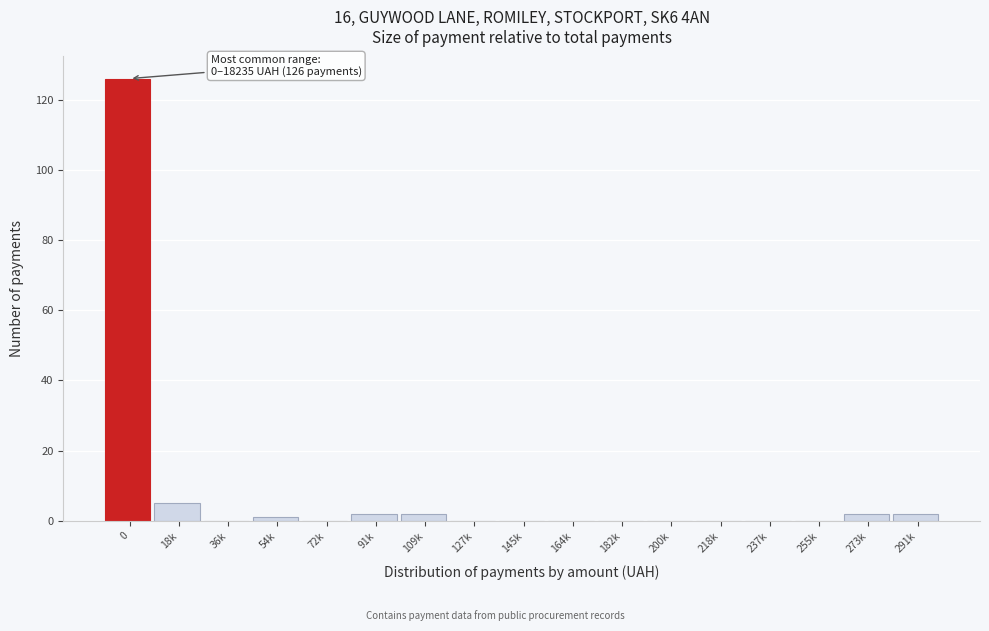

Reading right to left, list all the values displayed in this chart.

291k=2	273k=2	255k=0	237k=0	218k=0	200k=0	182k=0	164k=0	145k=0	127k=0	109k=2	91k=2	72k=0	54k=1	36k=0	18k=5	0=126